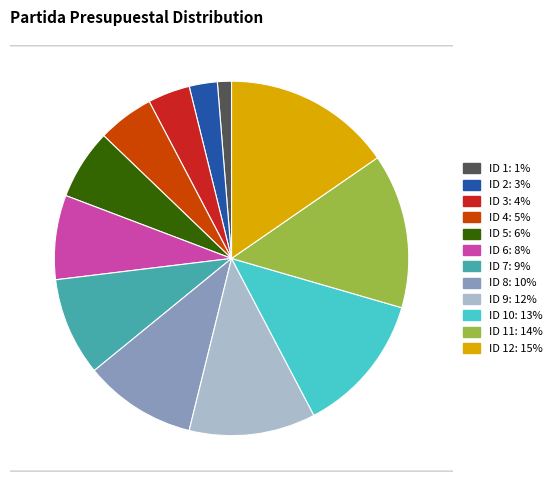

Rank the categories by value from highest to lowest.

ID 12, ID 11, ID 10, ID 9, ID 8, ID 7, ID 6, ID 5, ID 4, ID 3, ID 2, ID 1